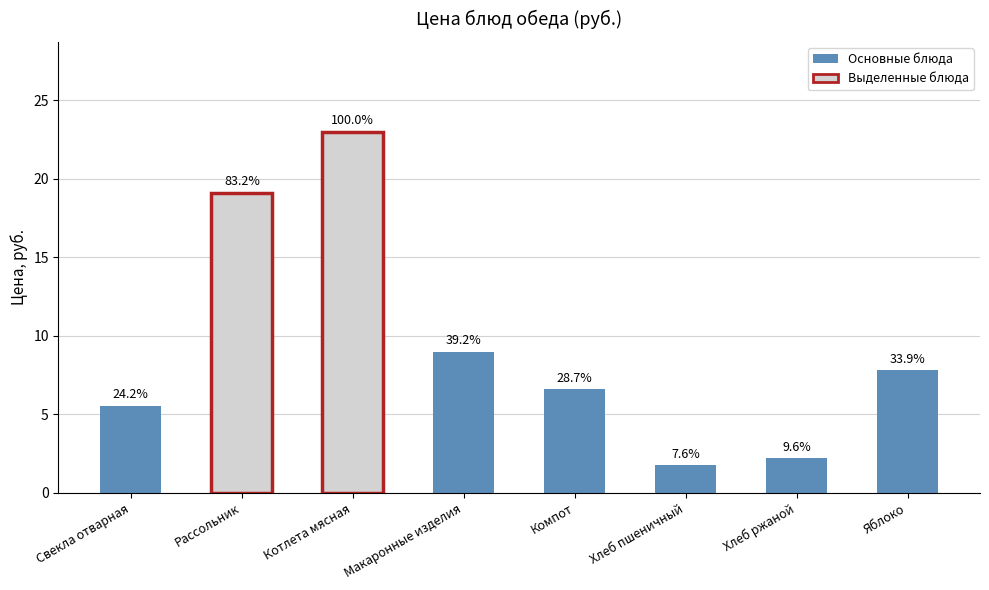

Approximately how many times larger is the value at Рассольник compared to Котлета мясная?

0.8